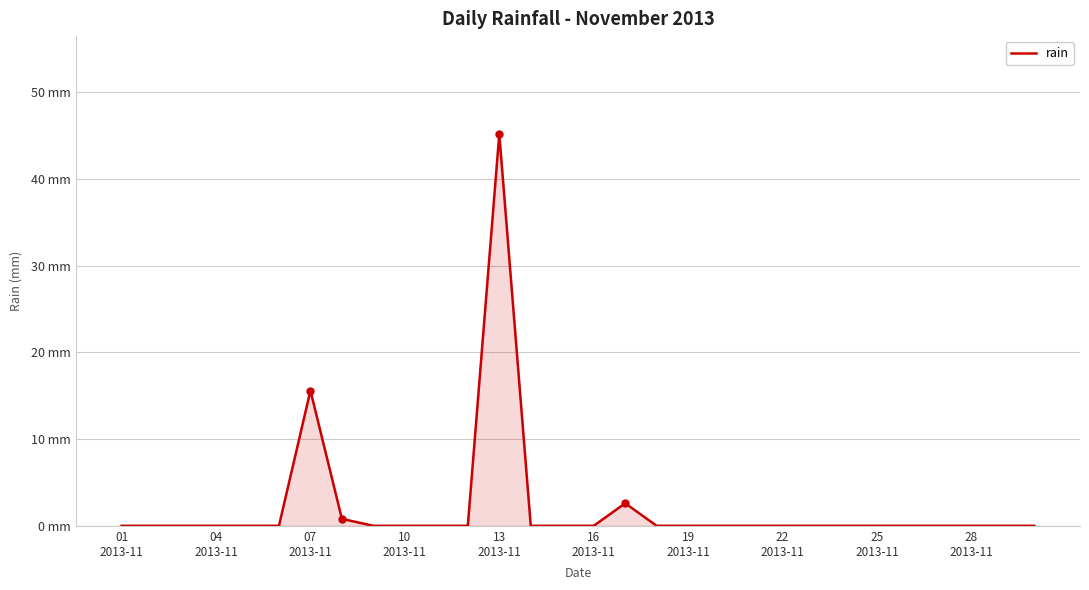

Does the chart have visible grid lines?

Yes